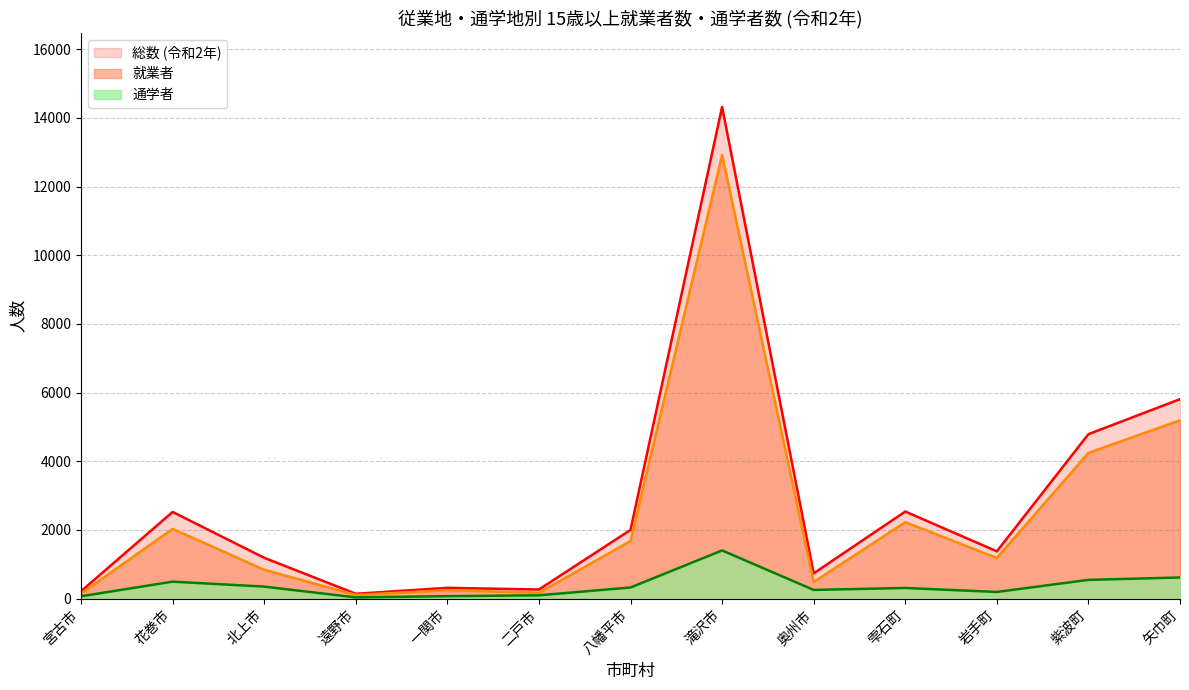

Read the 総数 (令和2年) value at 北上市.

1188